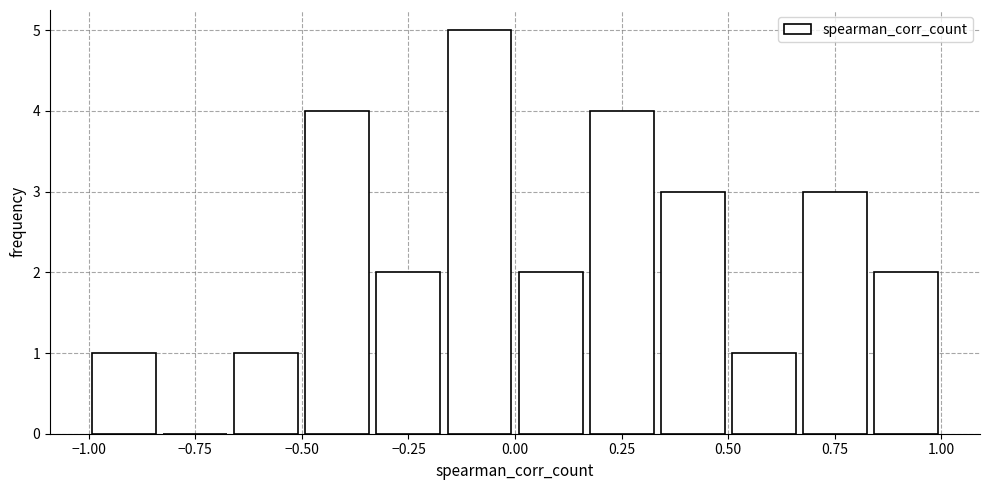

Read against the x-axis, roughly where is the centre of the tallest bar?

-0.10